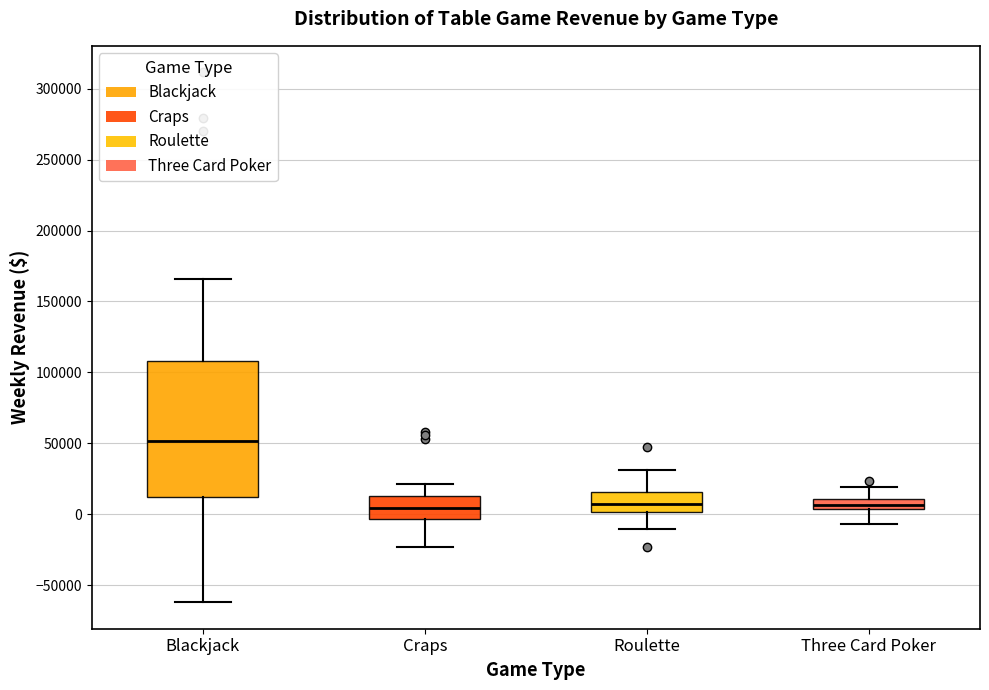

Which box has the highest median line?

Blackjack